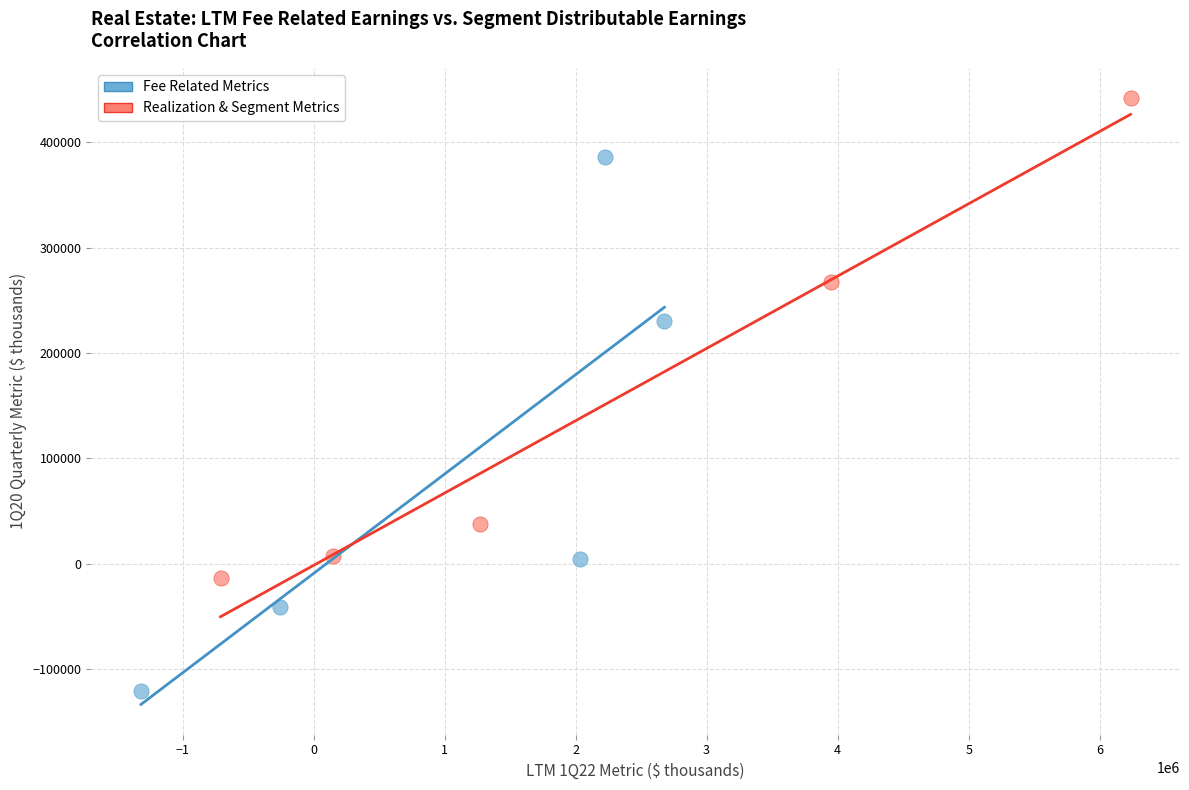

What are all the series names shown in the legend?

Fee Related Metrics, Realization & Segment Metrics